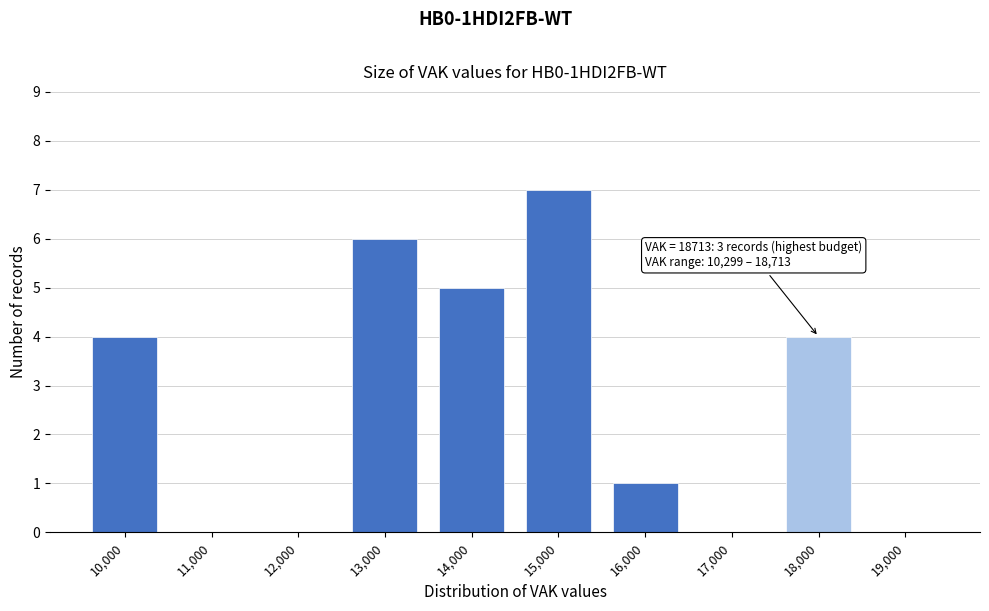

Reading right to left, what are all the values shown in this chart?

19,000=0	18,000=4	17,000=0	16,000=1	15,000=7	14,000=5	13,000=6	12,000=0	11,000=0	10,000=4